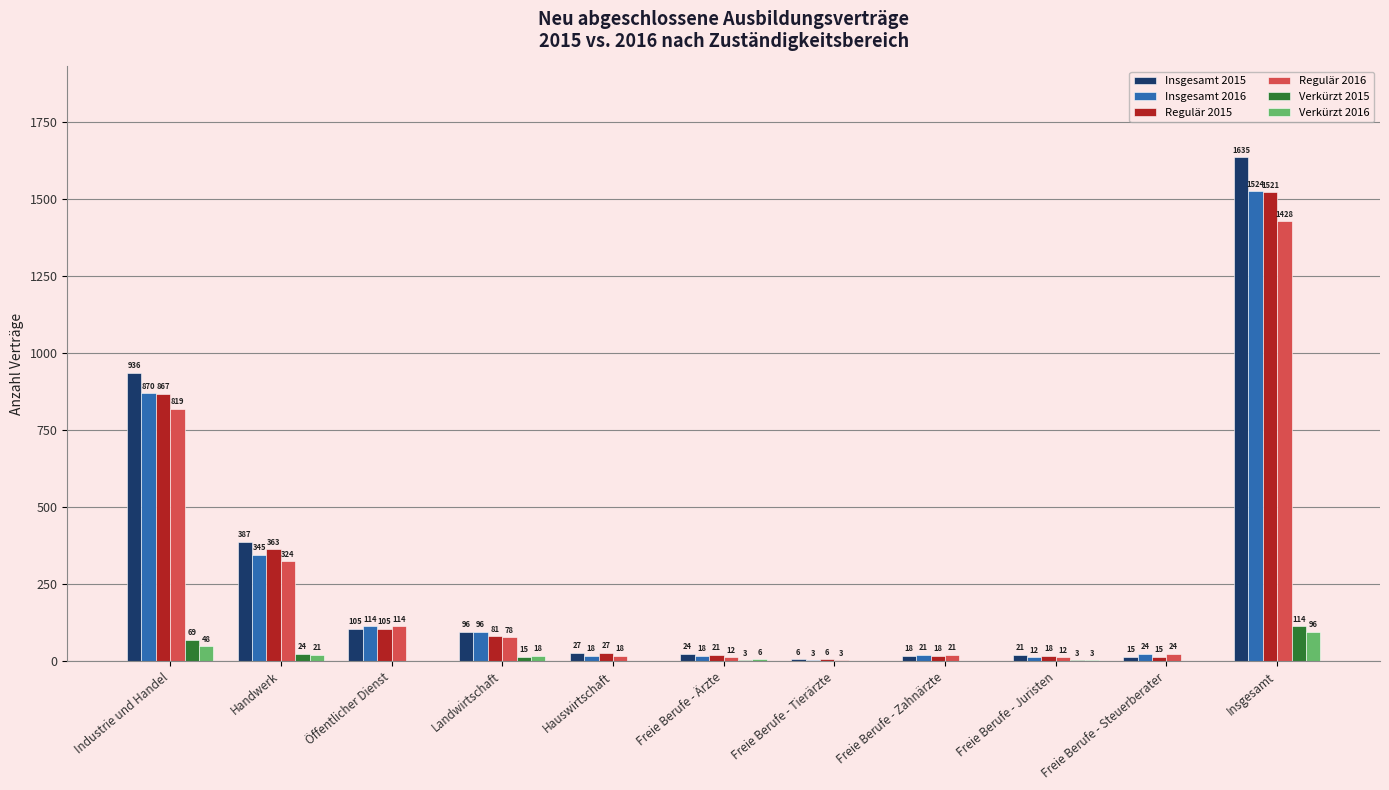

Which series changed the most between Handwerk and Freie Berufe - Ärzte?

Insgesamt 2015